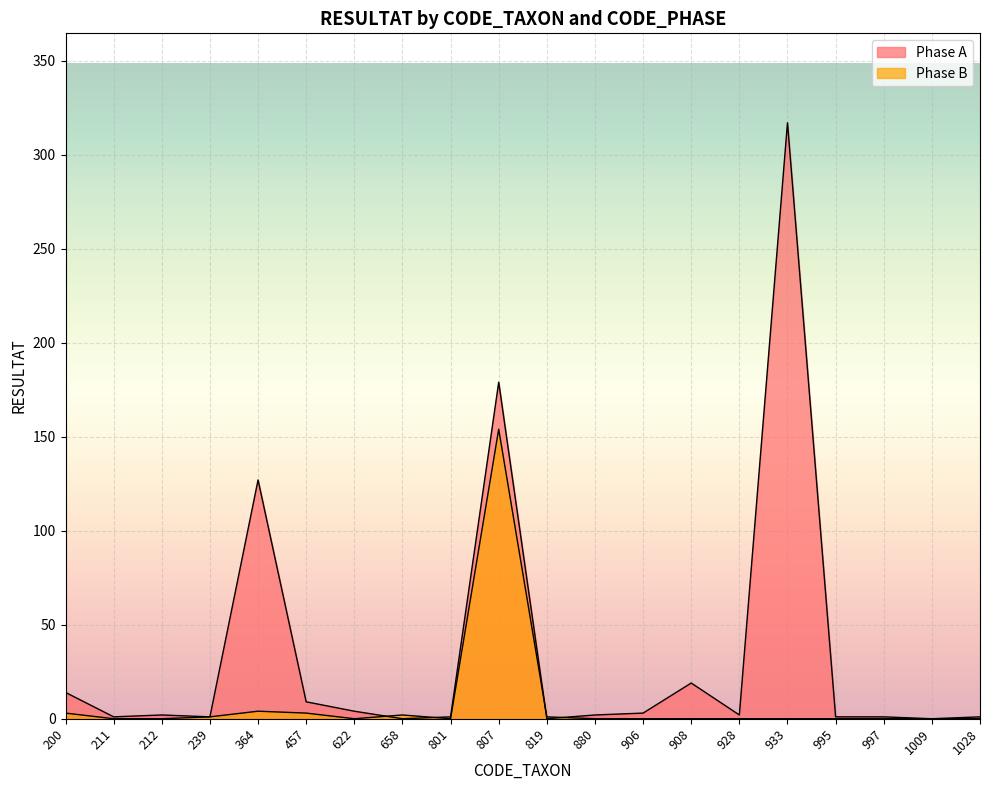

List the series in order of their peak value, highest first.

Phase A, Phase B